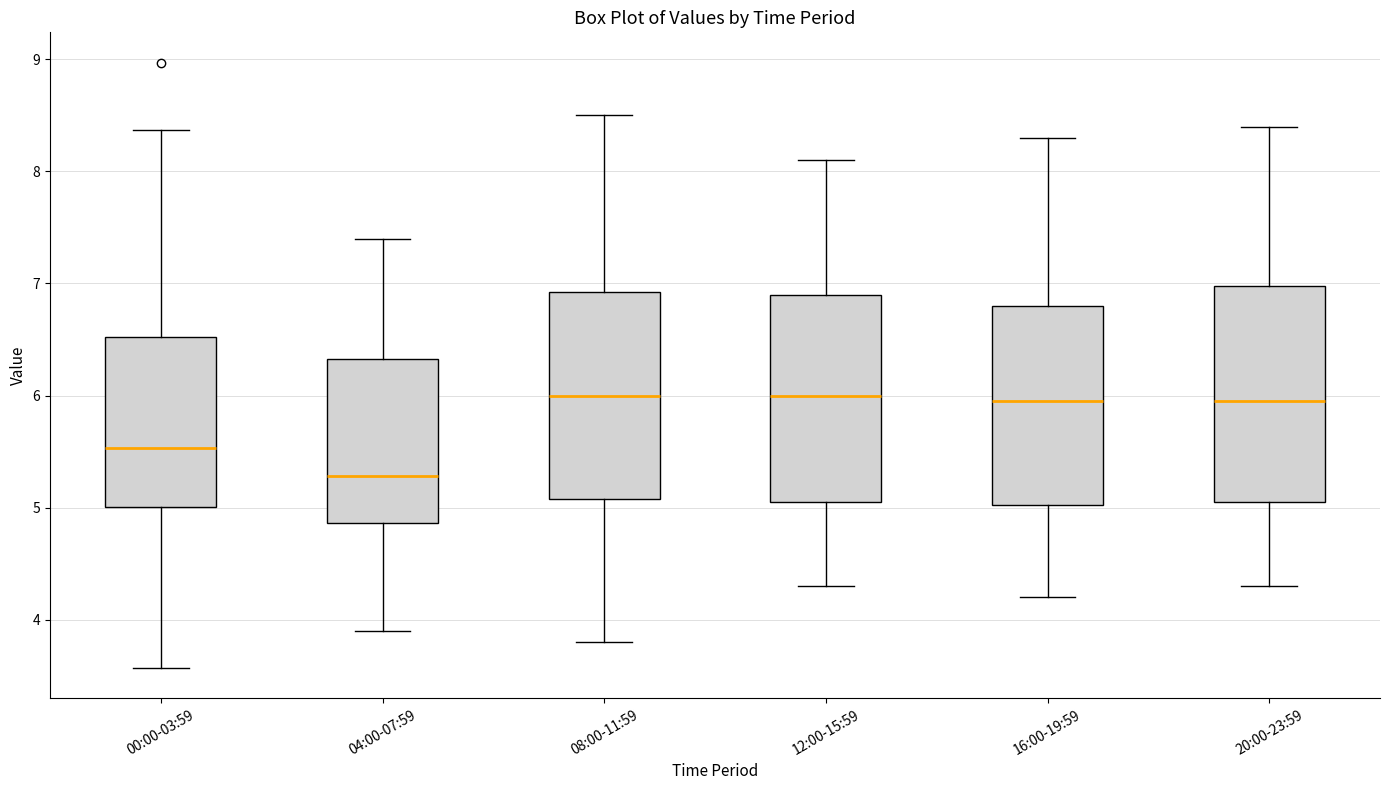

Reading left to right, read every box against the y-axis: the position of its median line, the range the box covers, and the ends of its whiskers. The values are not printed on the chart, so give them approximately, as read against the axis.

00:00-03:59: median 5.5, box 5.0 to 6.5, whiskers 3.6 to 8.4
04:00-07:59: median 5.3, box 4.9 to 6.3, whiskers 3.9 to 7.4
08:00-11:59: median 6.0, box 5.1 to 6.9, whiskers 3.8 to 8.5
12:00-15:59: median 6.0, box 5.1 to 6.9, whiskers 4.3 to 8.1
16:00-19:59: median 6.0, box 5.0 to 6.8, whiskers 4.2 to 8.3
20:00-23:59: median 6.0, box 5.1 to 7.0, whiskers 4.3 to 8.4